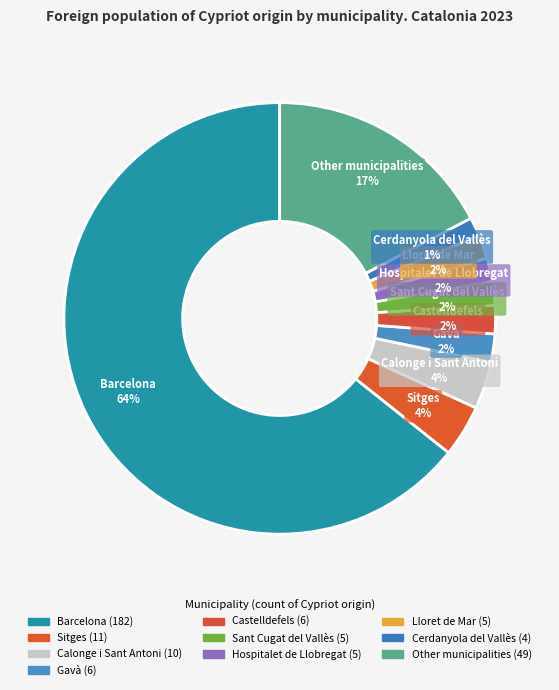

To the nearest percent, what is the average slice percentage?

10%